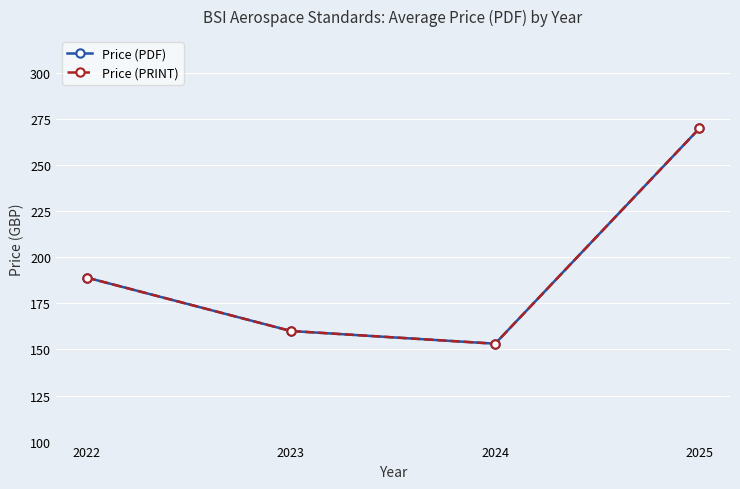

At which label does Price (PRINT) reach its minimum?

2024